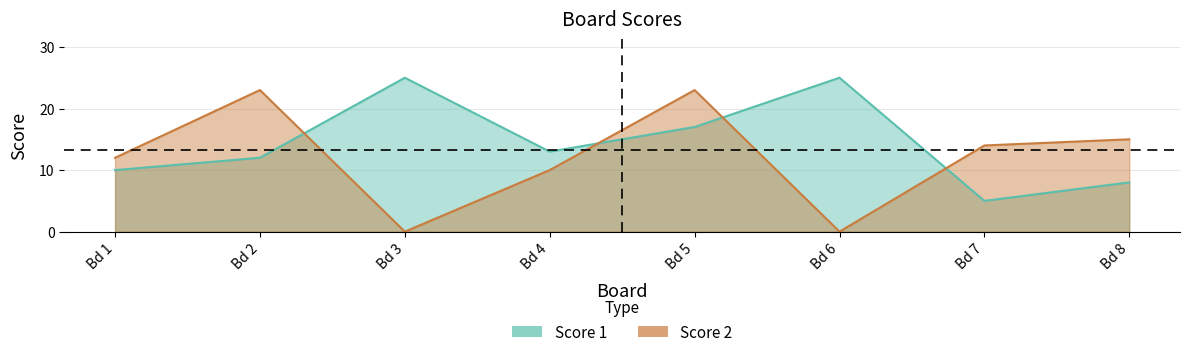

Rank the series by their average value, from lowest to highest.

Score 2, Score 1